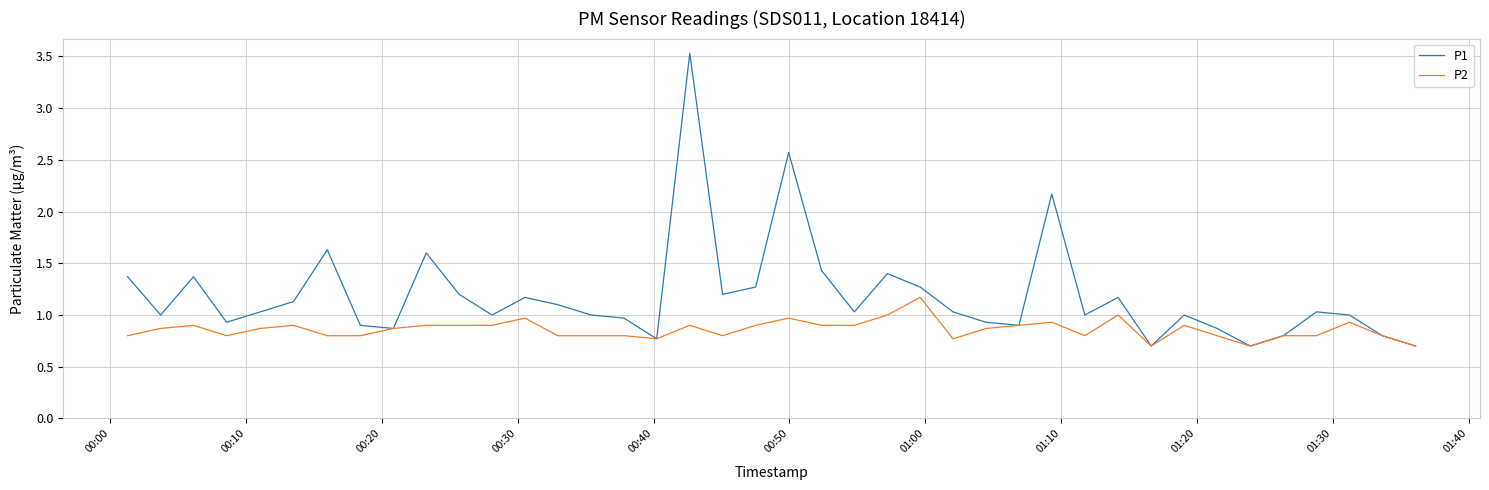

Which series has the largest total across all categories?

P1